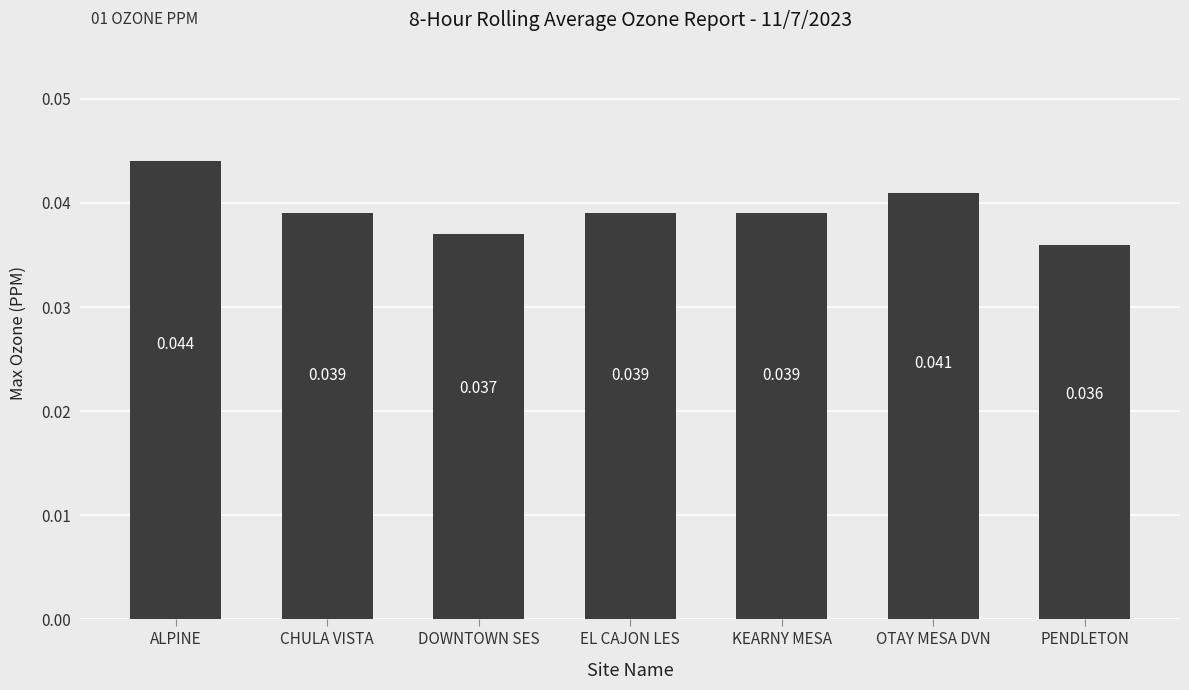

At which label is the value closest to 0?

PENDLETON